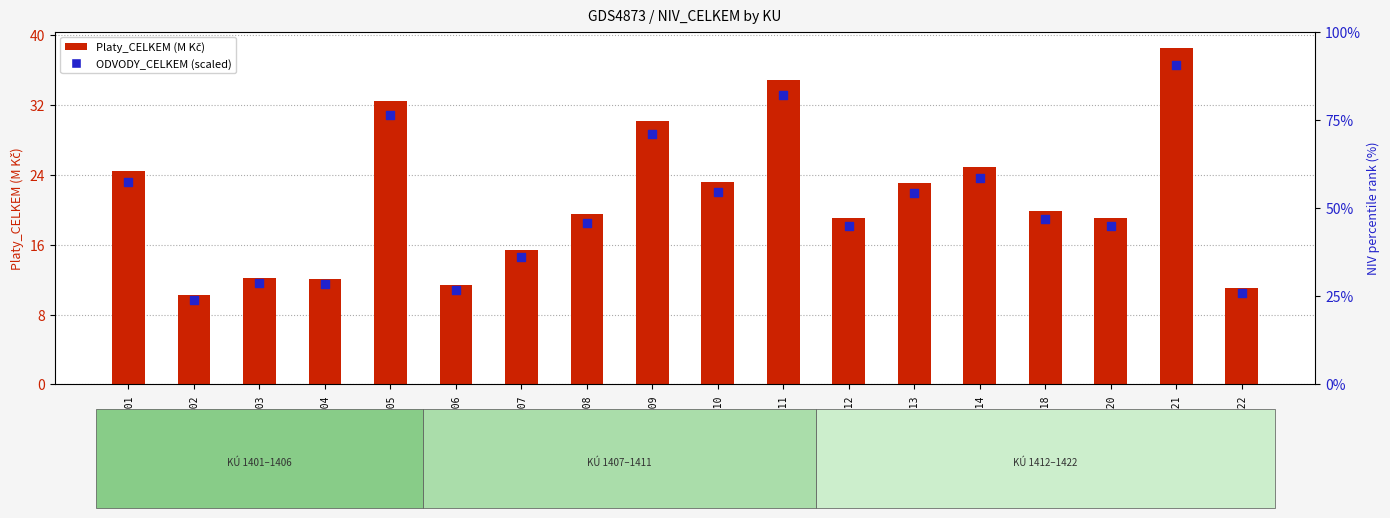

Which series contains the lowest Y value?

ODVODY_CELKEM (scaled)